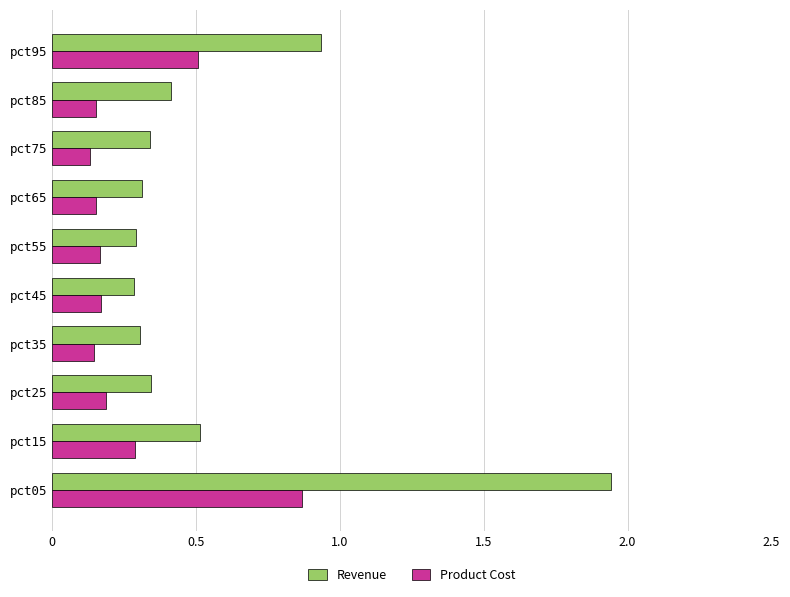

Where is Revenue nearest to the value 1?

pct95